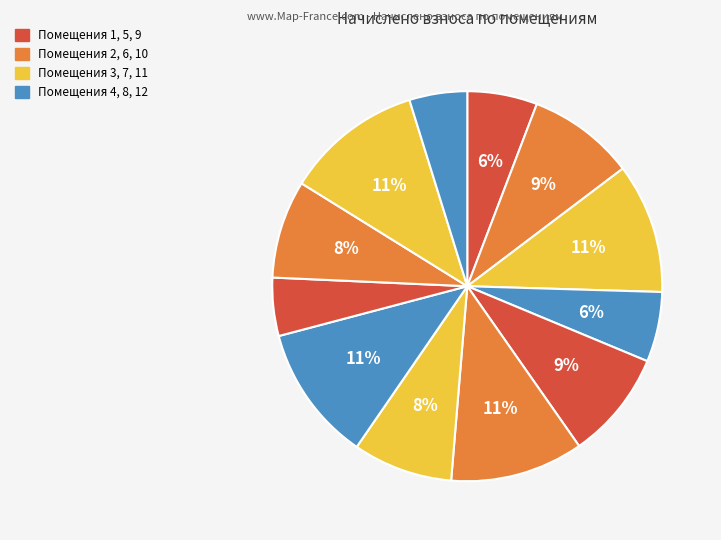

How many segments does this pie chart have?

12